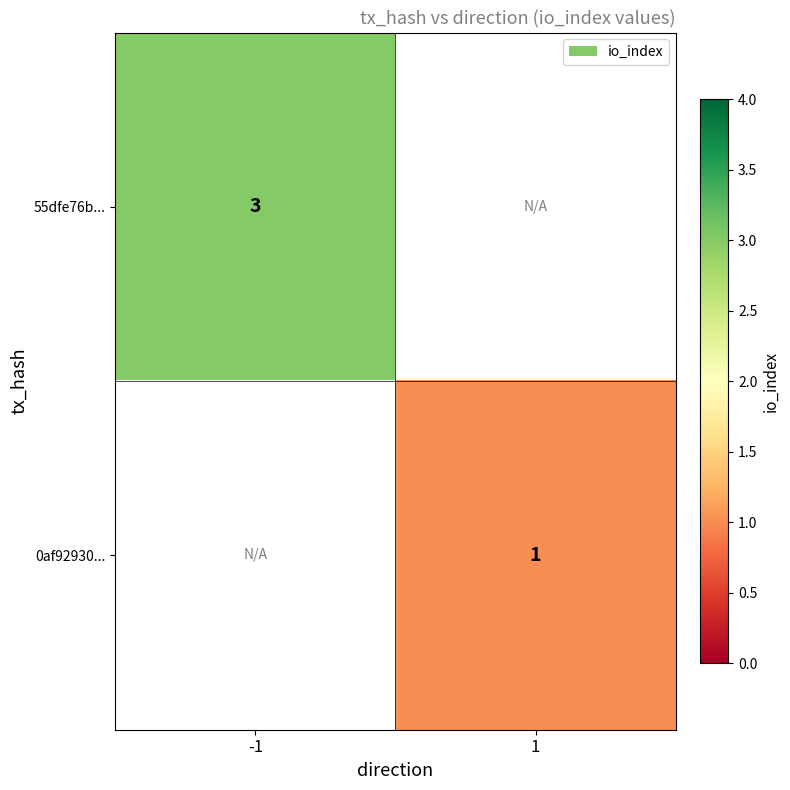

Is it true that 0af92930... equals 1 at 1?

True